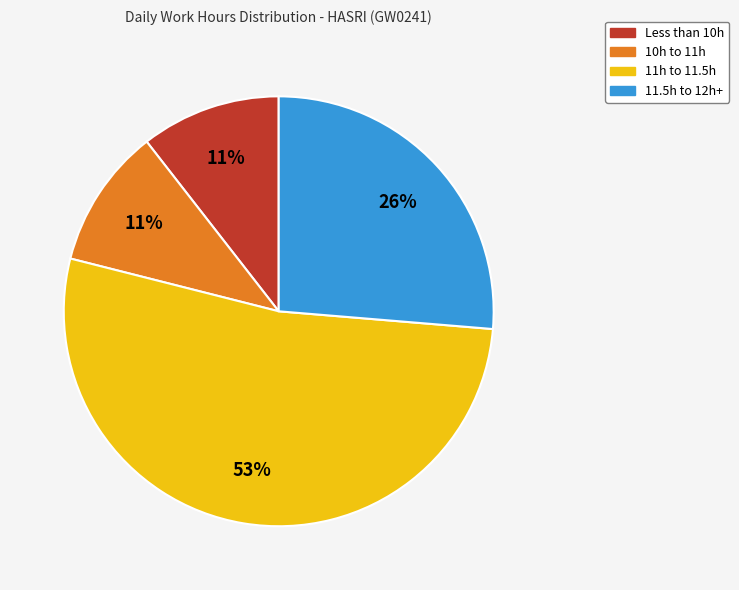

To the nearest percent, what is the difference between the largest and smallest slice percentages?

42%